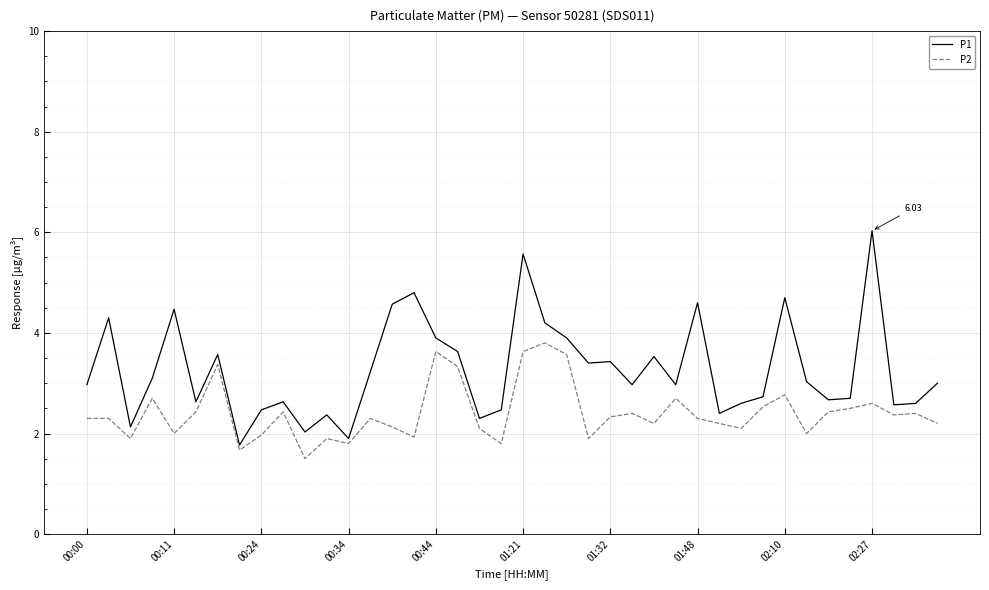

Rank the series by their maximum value, from lowest to highest.

P2, P1